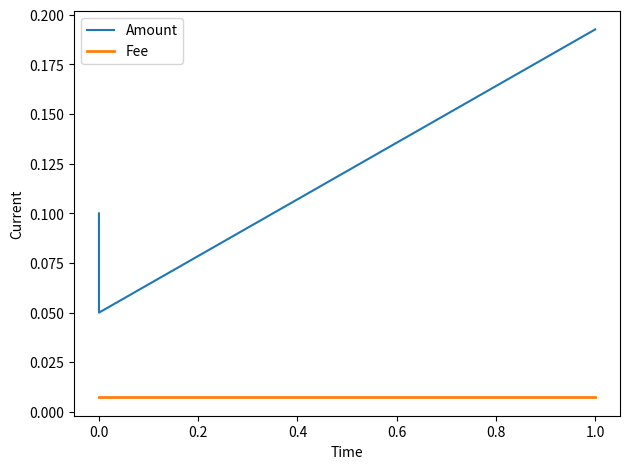

True or false: Amount has more than 2 interior local peaks.

False